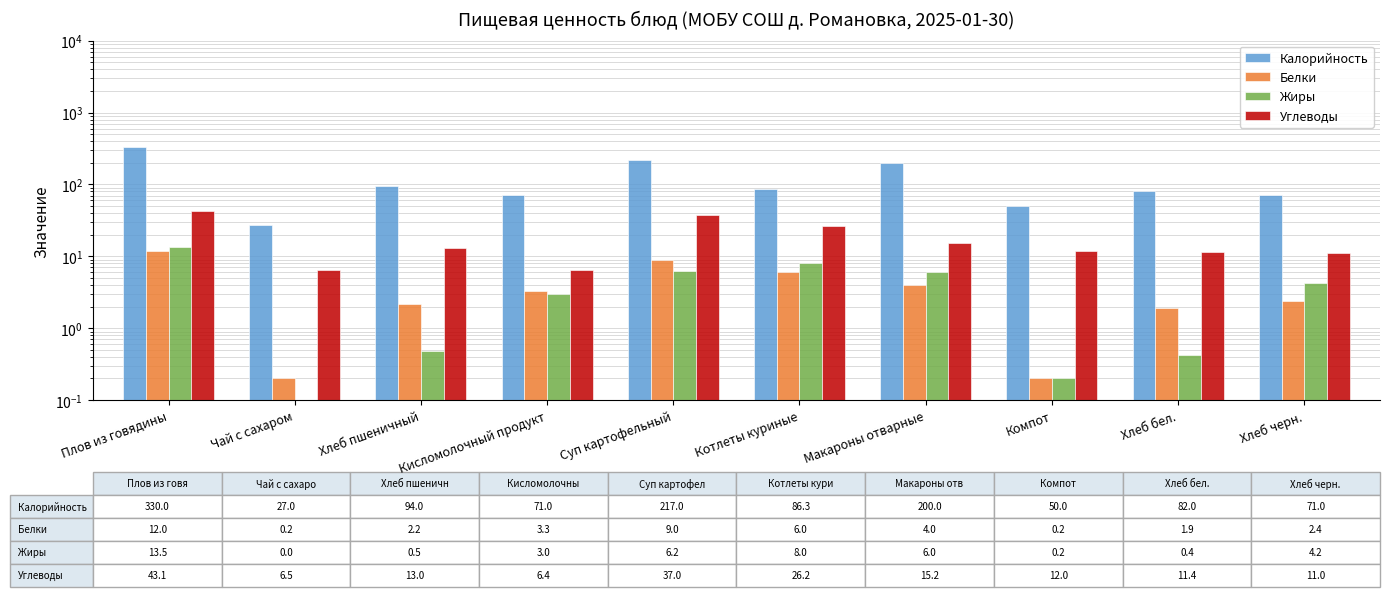

What is the label of the 1st bar from the right?

Хлеб черн.